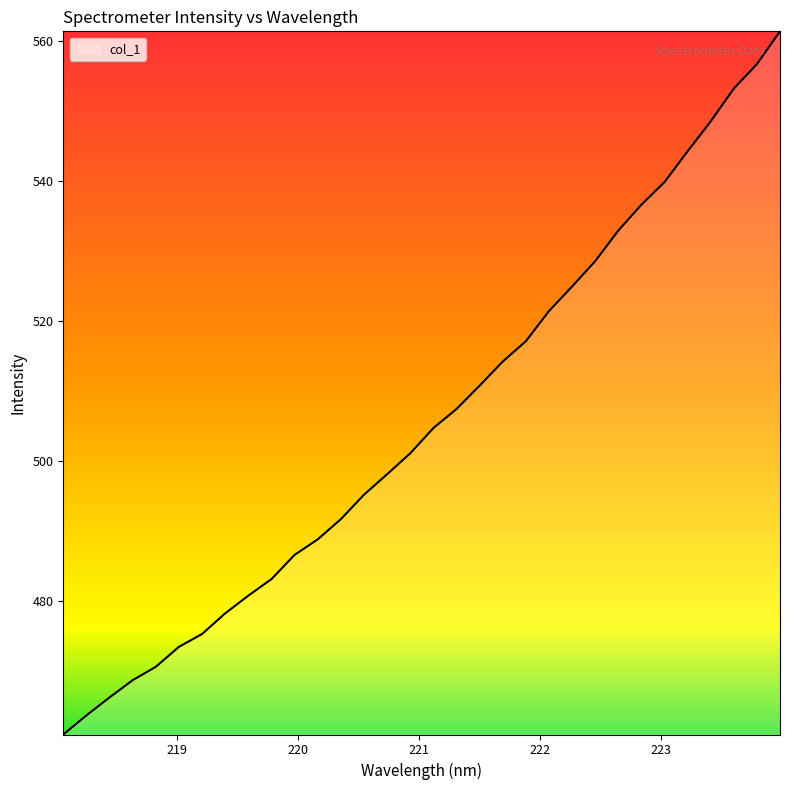

What is the greatest value displayed?

561.4